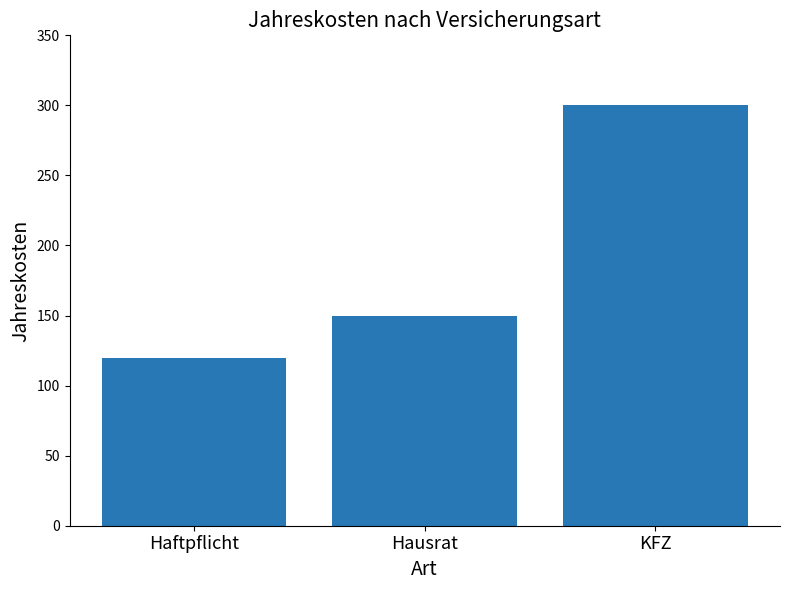

Rank the categories by value from lowest to highest.

Haftpflicht, Hausrat, KFZ